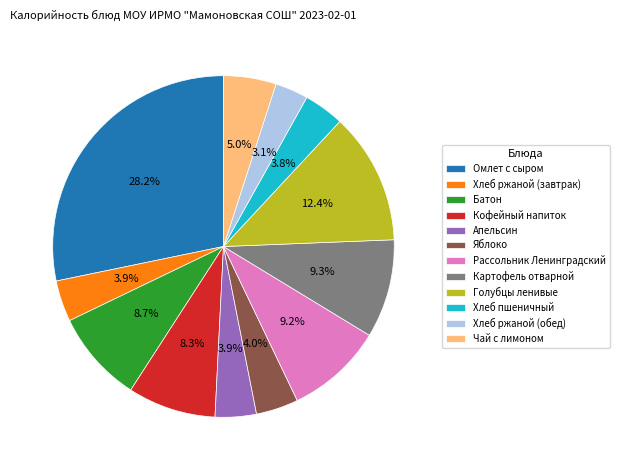

True or false: Яблоко accounts for 4% of the total.

True